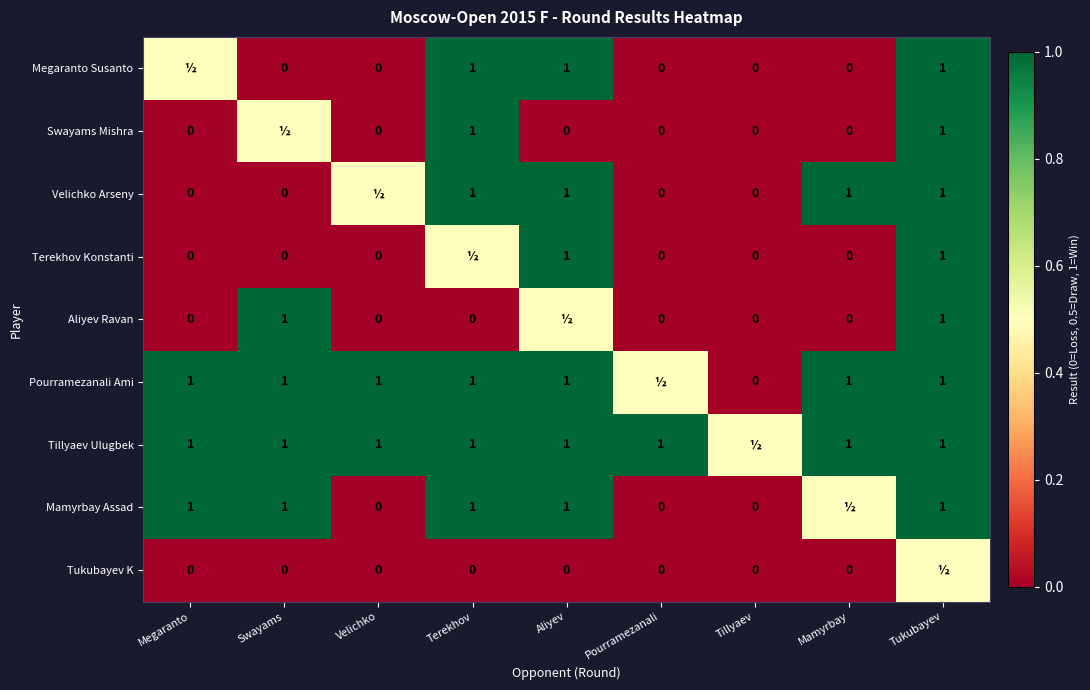

The value of Tillyaev Ulugbek at Terekhov is 1.4. True or false?

False